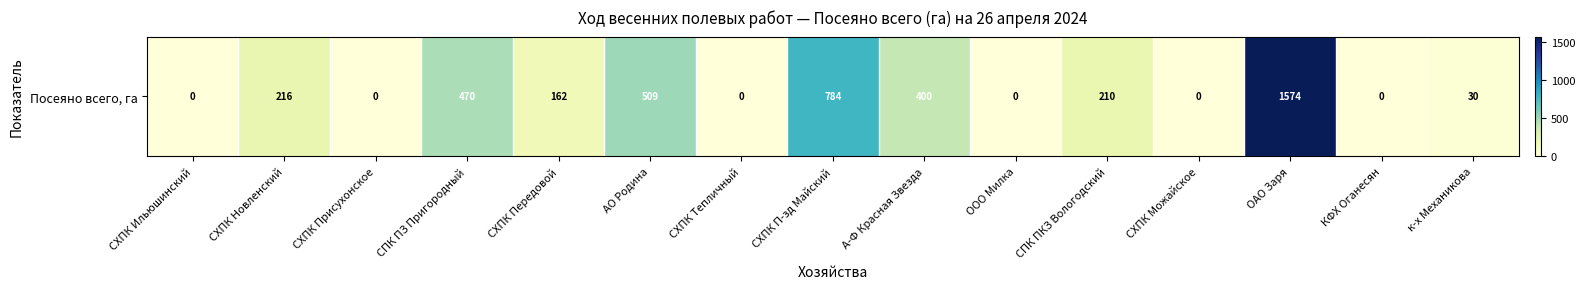

Which has a higher value, СХПК Можайское or СПК ПЗ Пригородный?

СПК ПЗ Пригородный